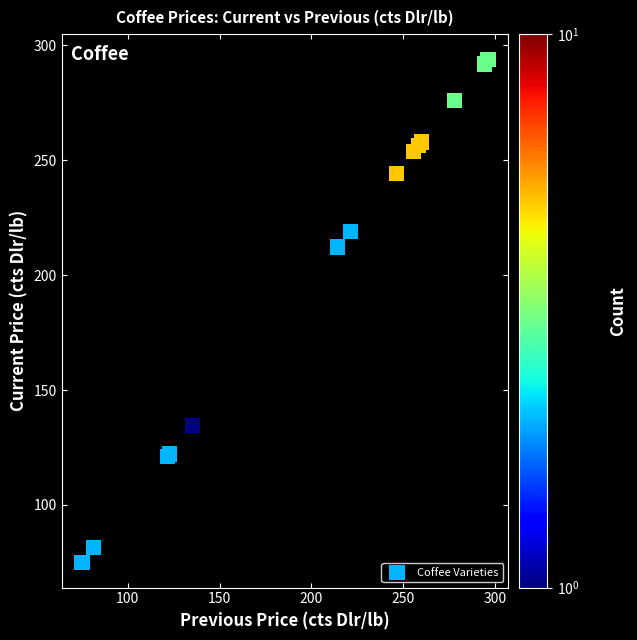

What Y value in the scatter plot is closest to 184?

212.3